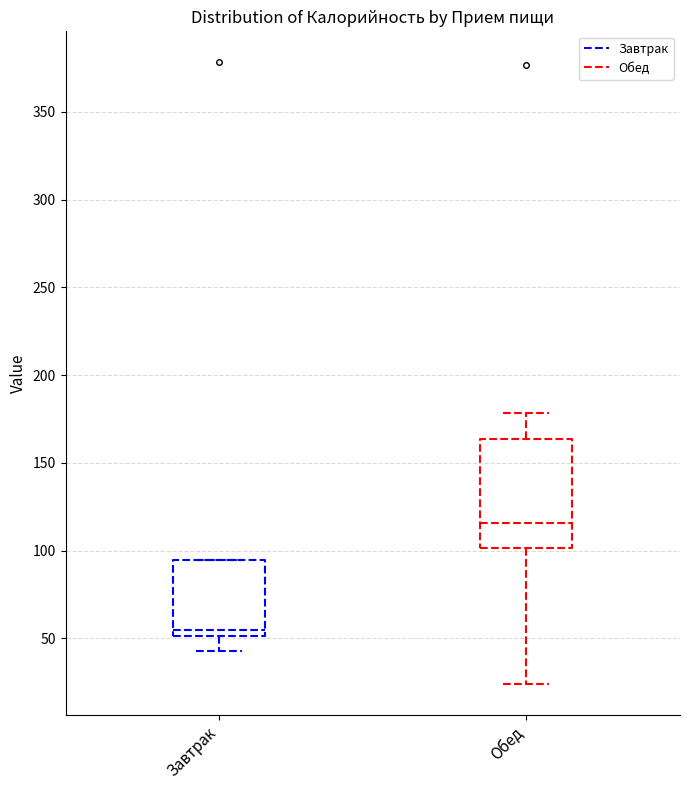

Which box has the lowest median line?

Завтрак